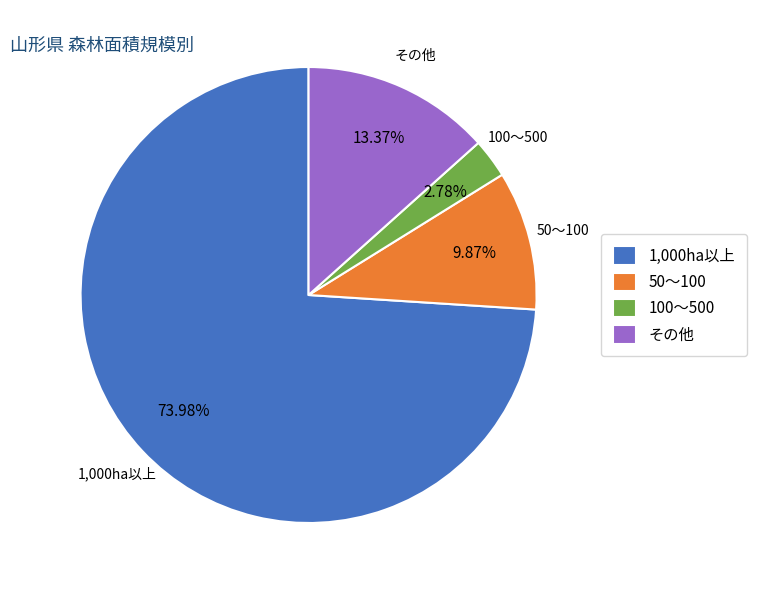

Between その他 and 100～500, which is larger?

その他